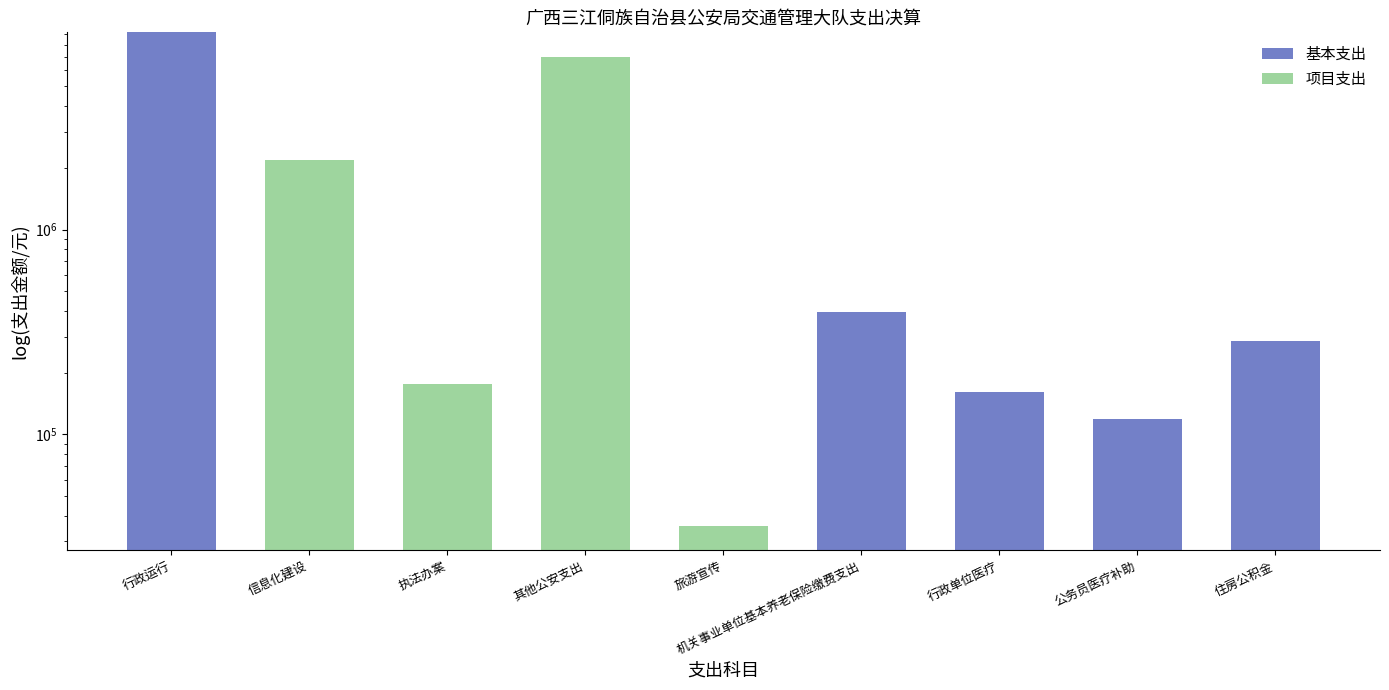

At 其他公安支出, list the series in order from smallest to largest.

基本支出, 项目支出